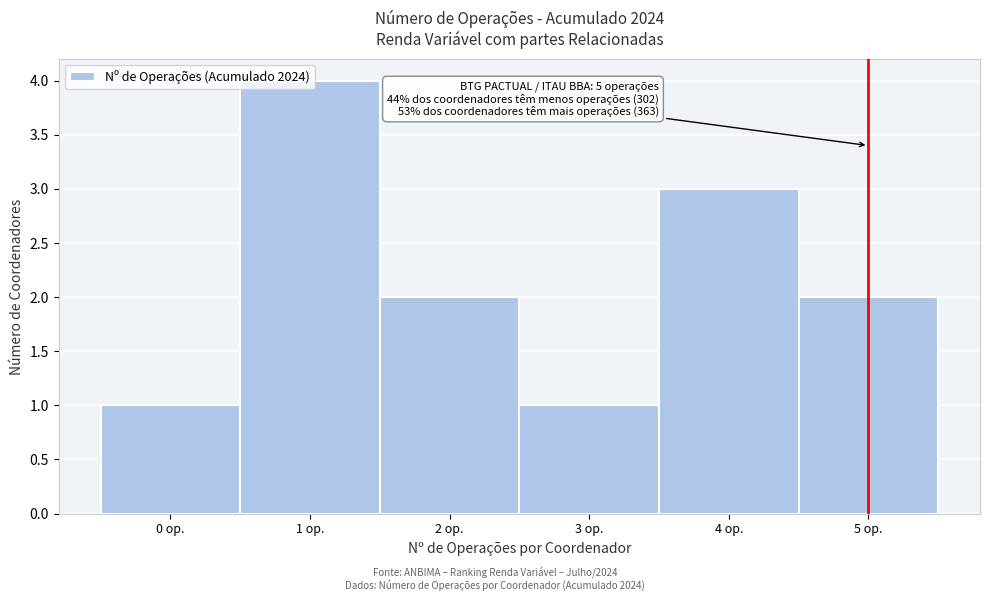

Which range on the x-axis has the tallest bar?

0.5 to 1.5